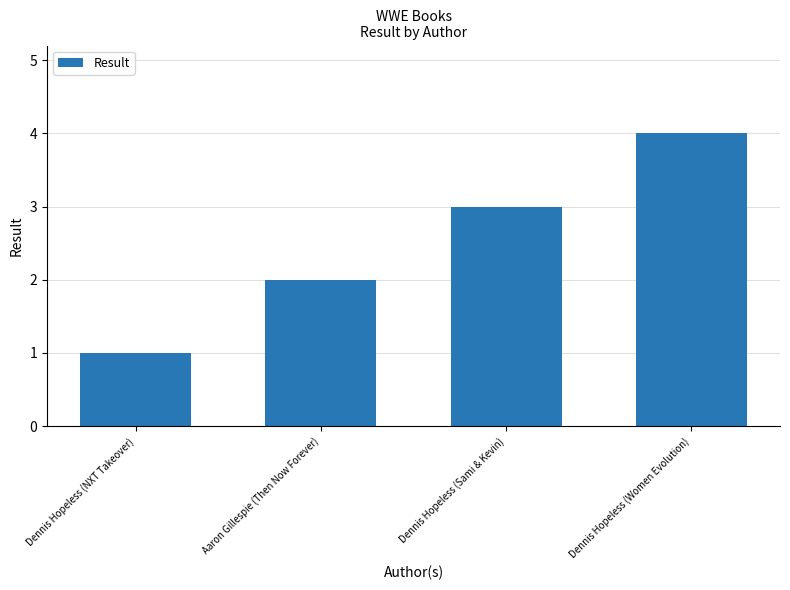

What is the maximum value shown in the chart?

4